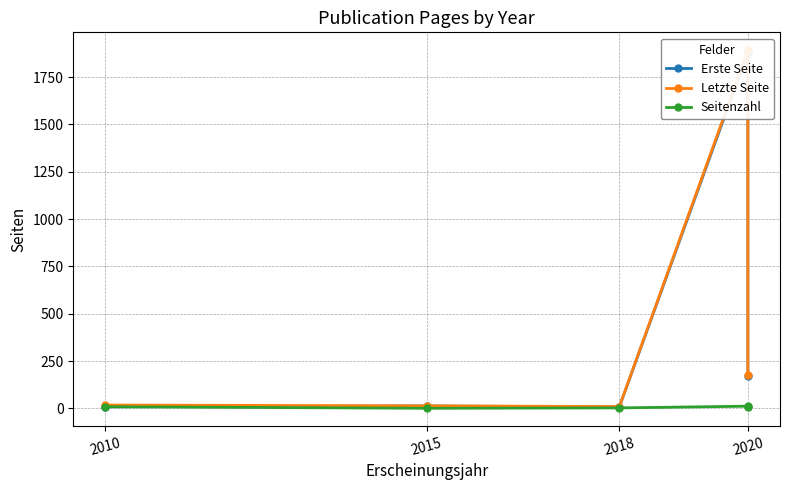

What is the difference between the maximum and second lowest values in the Letzte Seite series?

1878